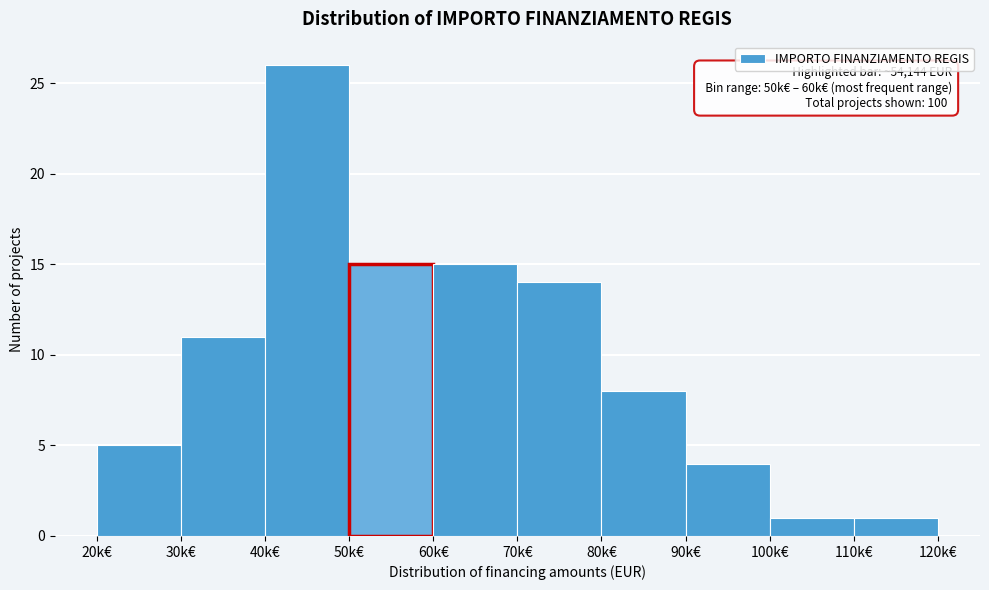

Reading left to right, transcribe all the data shown in this chart.

20k€=5	30k€=11	40k€=26	50k€=15	60k€=15	70k€=14	80k€=8	90k€=4	100k€=1	110k€=1